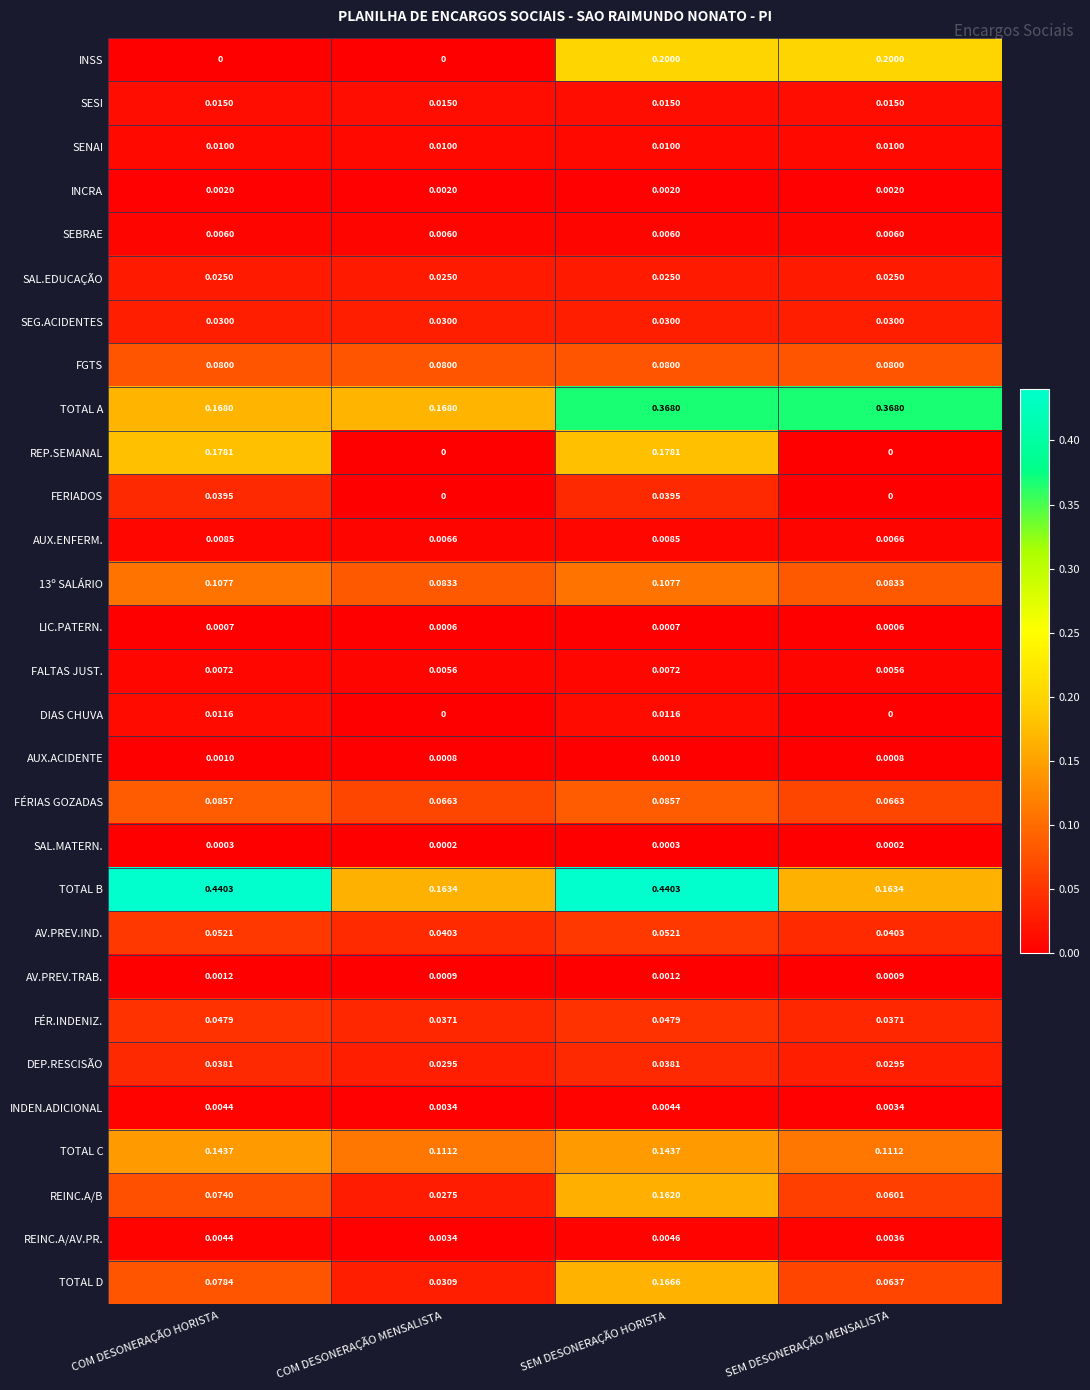

Which category has the lowest value in the REINC.A/AV.PR. series?

COM DESONERAÇÃO MENSALISTA